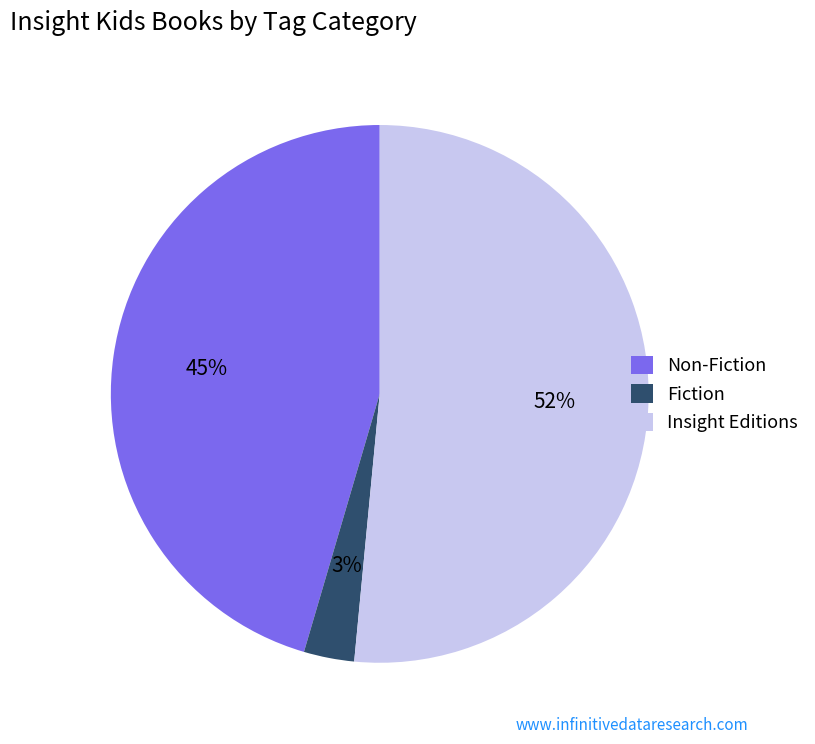

To the nearest percent, what is the average slice percentage?

33%